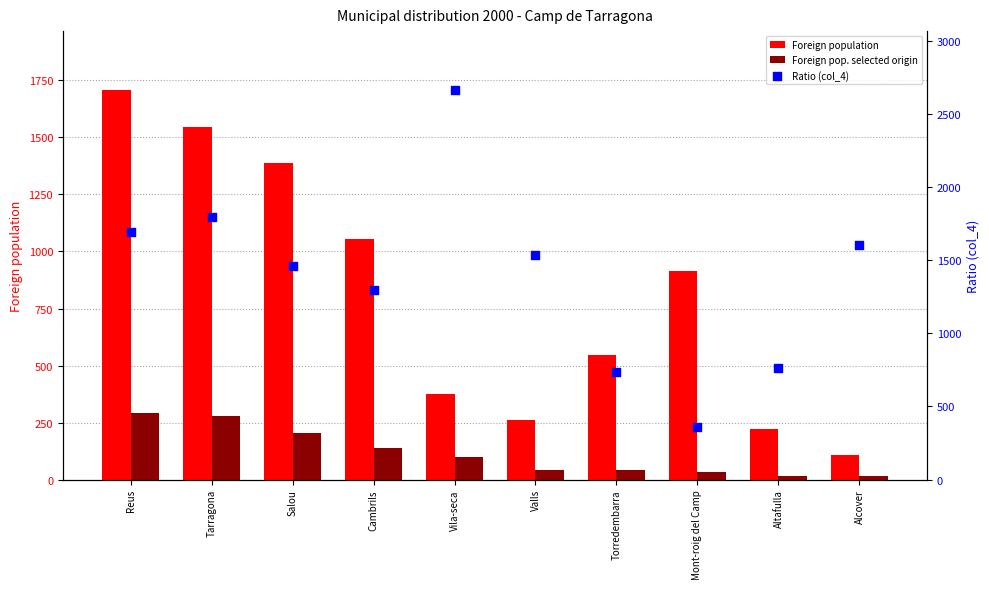

Is the value of Foreign pop. selected origin at Cambrils greater than the value of Foreign population at Mont-roig del Camp?

No